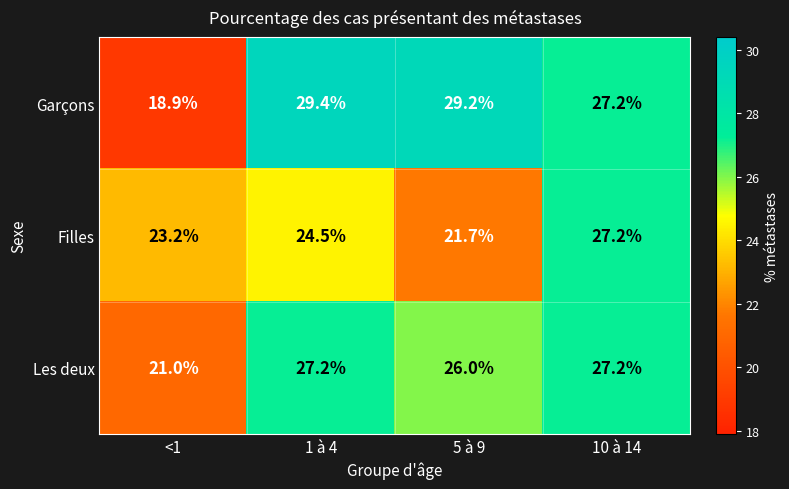

At which category is the sum across all series the highest?

10 à 14